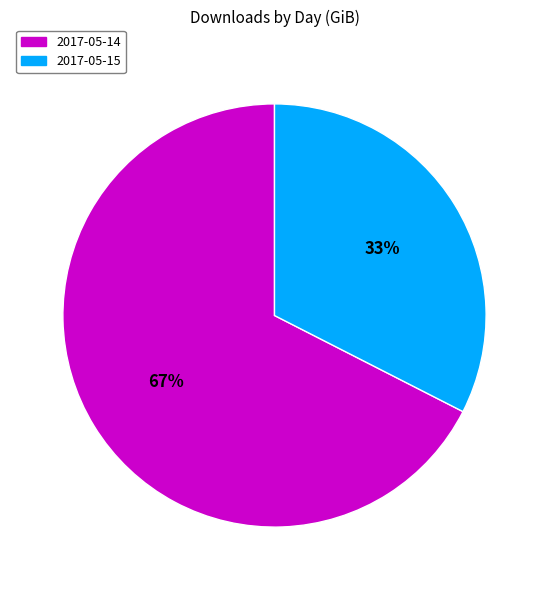

Combined, do 2017-05-15 and 2017-05-14 account for over 50%?

Yes